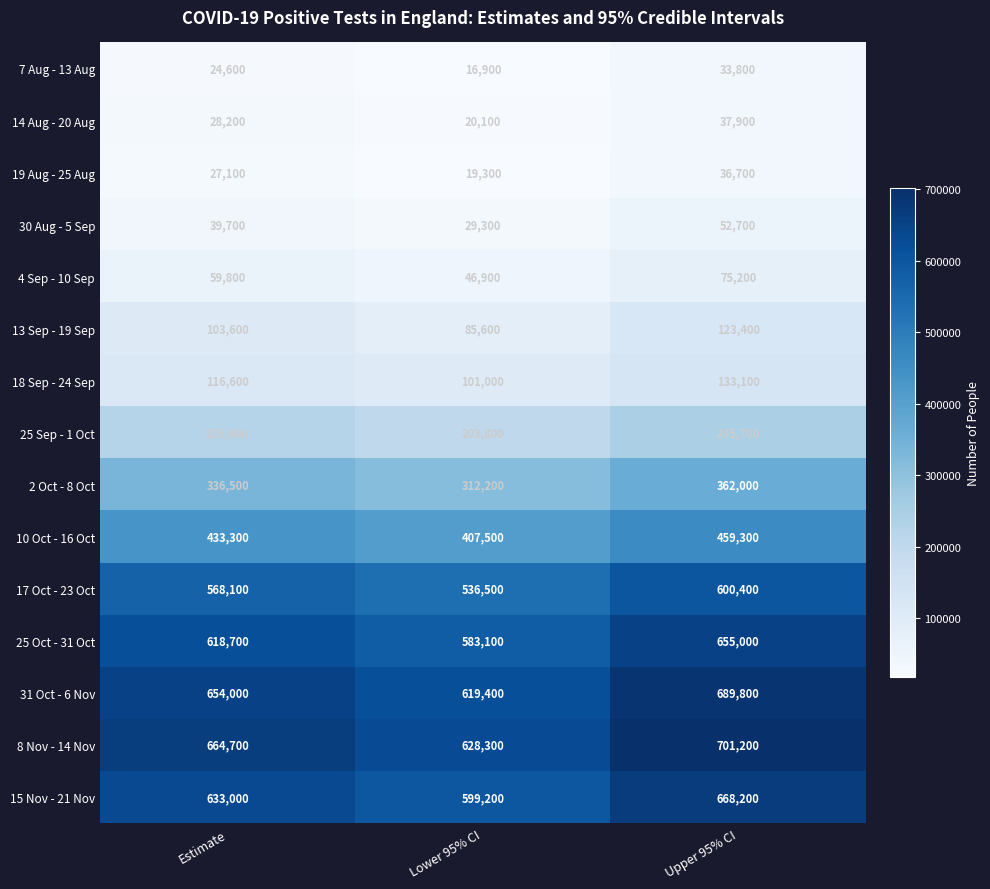

Rank the series by their maximum value, from highest to lowest.

8 Nov - 14 Nov, 31 Oct - 6 Nov, 15 Nov - 21 Nov, 25 Oct - 31 Oct, 17 Oct - 23 Oct, 10 Oct - 16 Oct, 2 Oct - 8 Oct, 25 Sep - 1 Oct, 18 Sep - 24 Sep, 13 Sep - 19 Sep, 4 Sep - 10 Sep, 30 Aug - 5 Sep, 14 Aug - 20 Aug, 19 Aug - 25 Aug, 7 Aug - 13 Aug